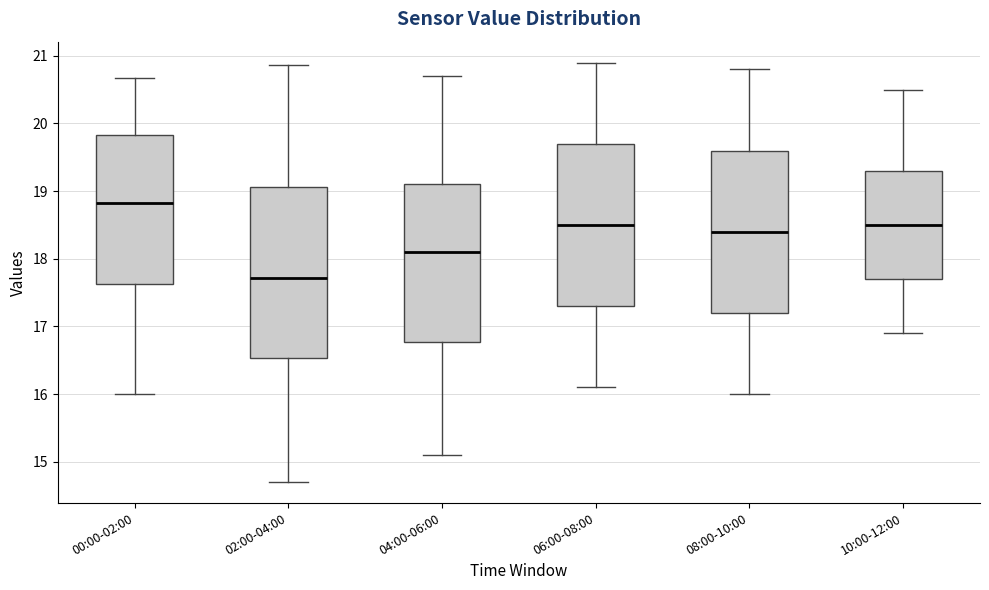

Which box has the lowest median line?

02:00-04:00